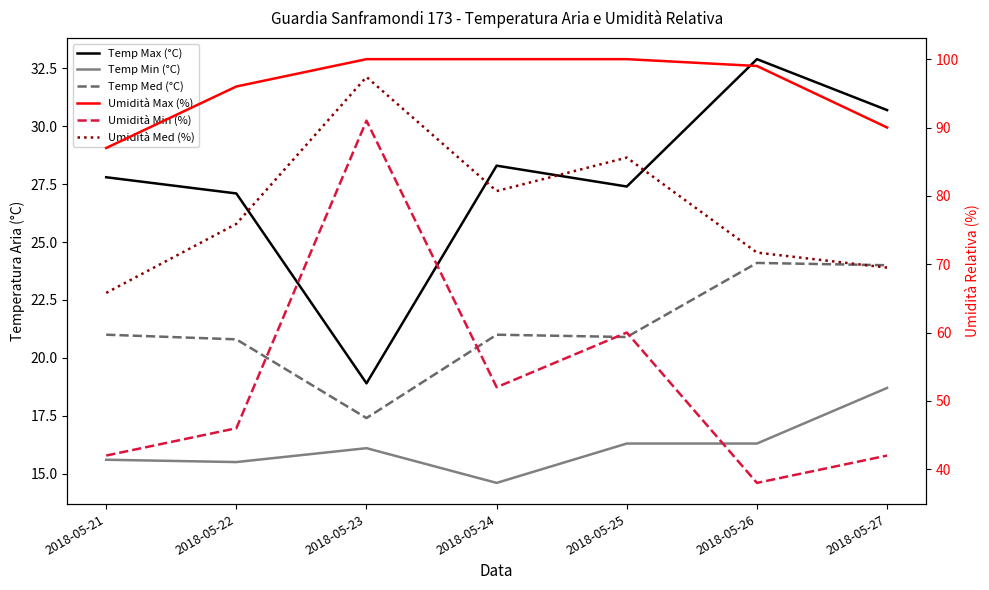

What is the minimum value for Umidità Min (%)?

38.0